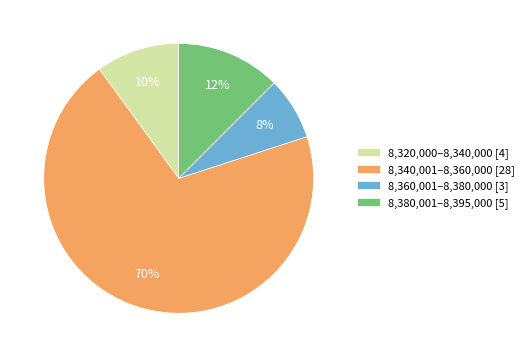

What percentage is the 8,320,000–8,340,000 [4] slice, to the nearest percent?

10%